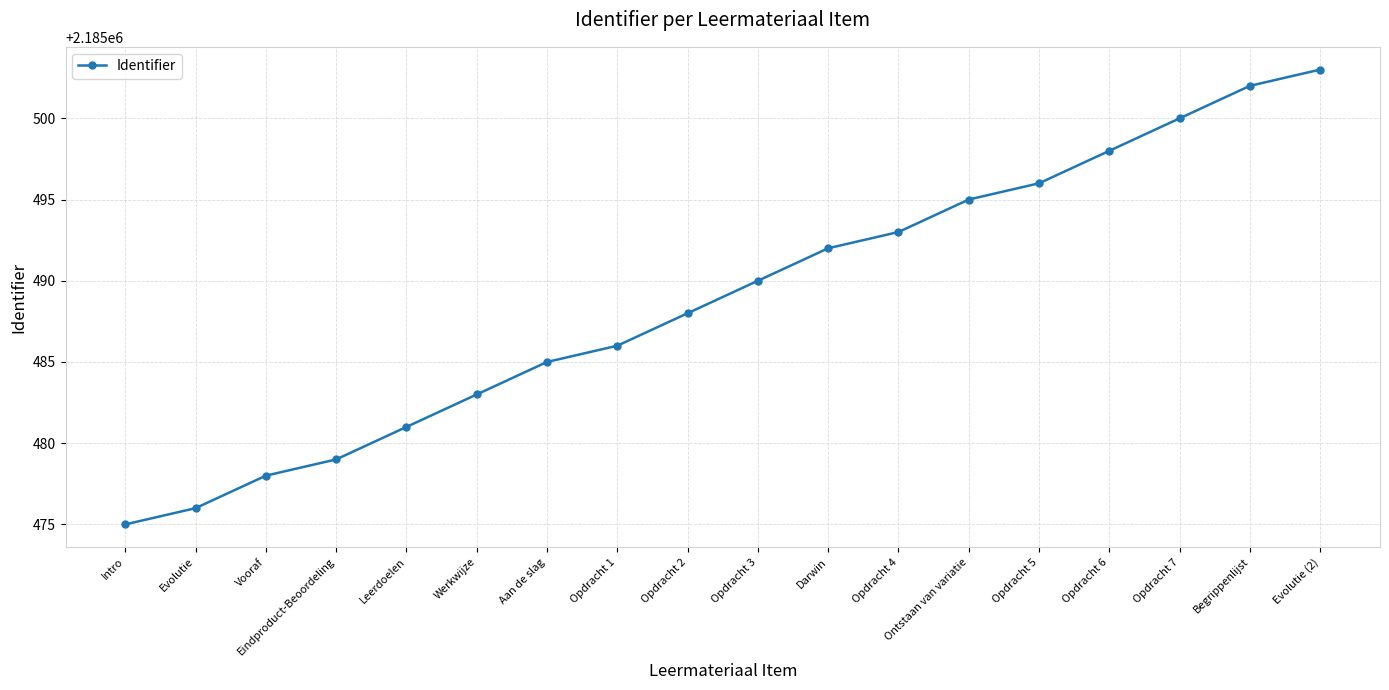

Is it true that the value at Ontstaan van variatie is 3345625?

False